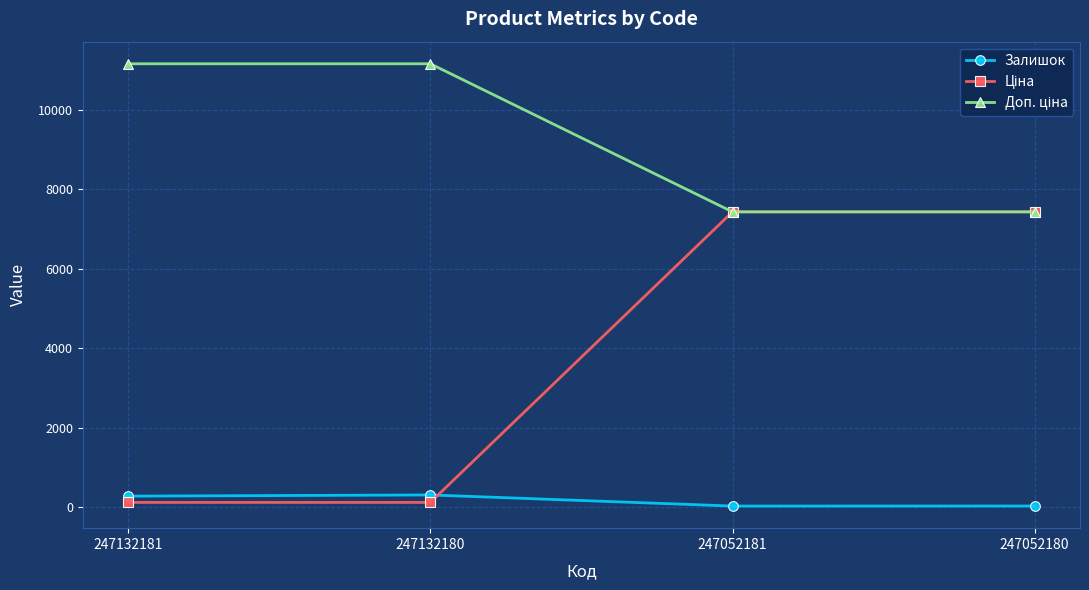

Where is the first local minimum for Залишок?

247052181